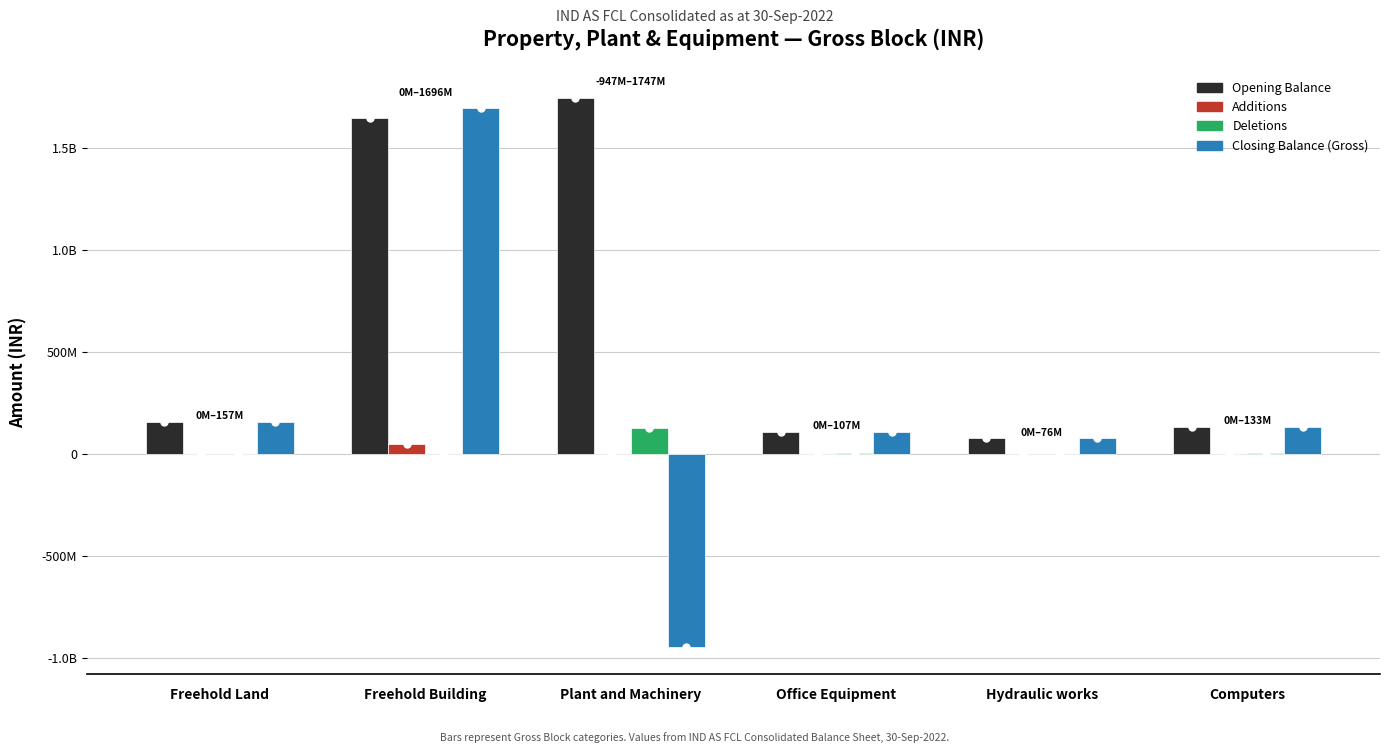

What is the difference between the maximum and second lowest values in the Deletions series?

127318530.6